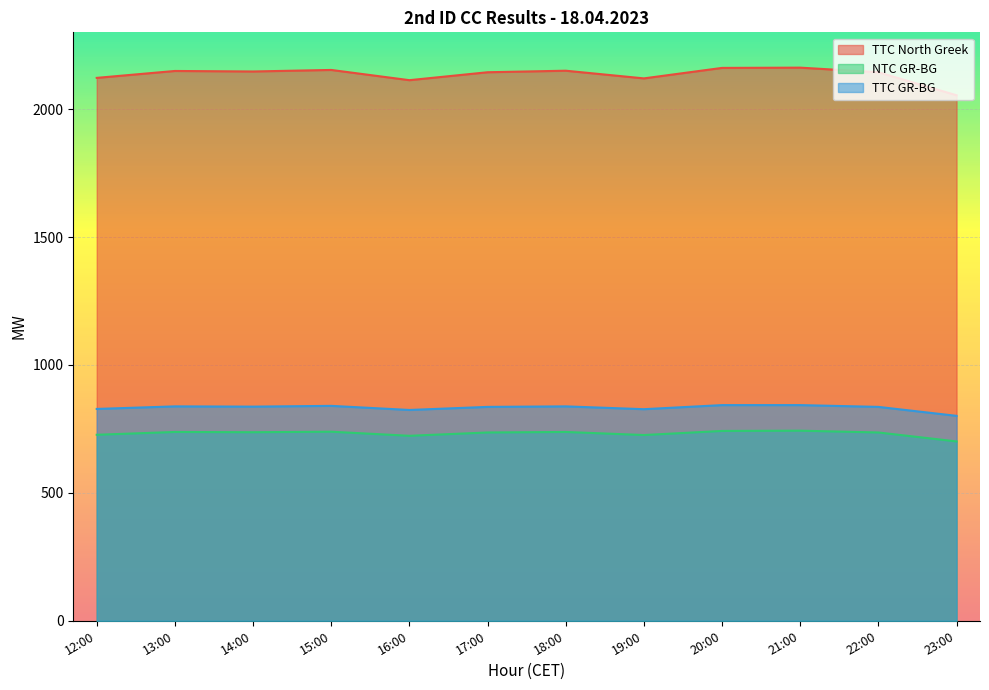

True or false: NTC GR-BG and TTC North Greek cross at least once.

False